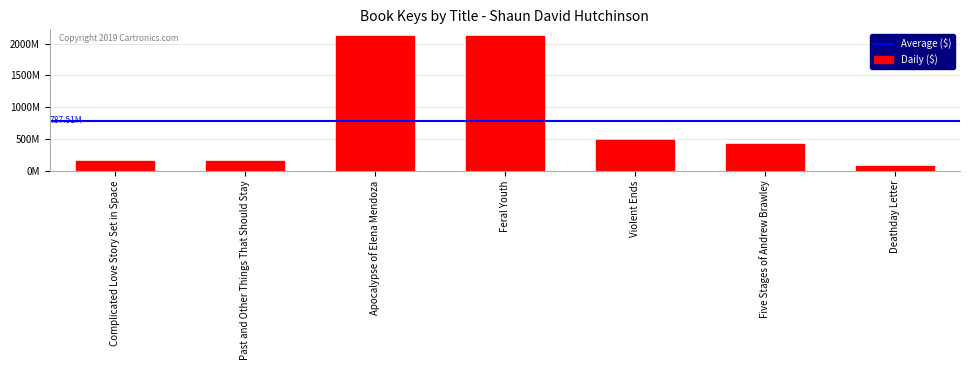

What is the difference between the maximum and minimum values?

2053609796